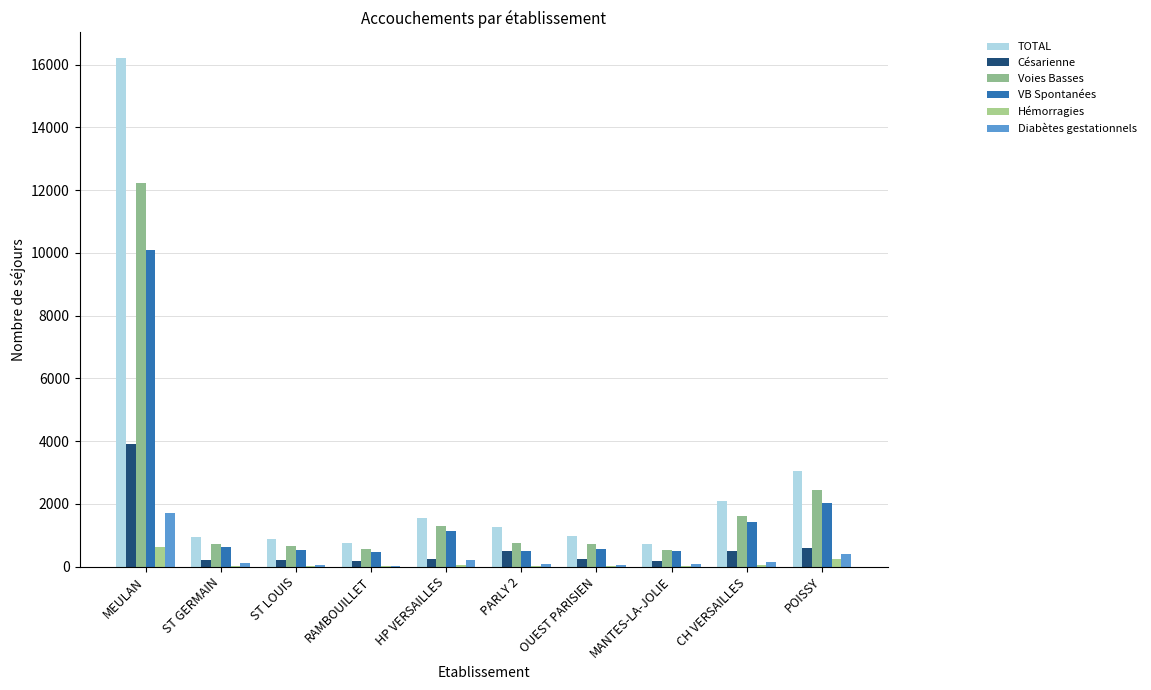

How many categories are shown in the chart?

10